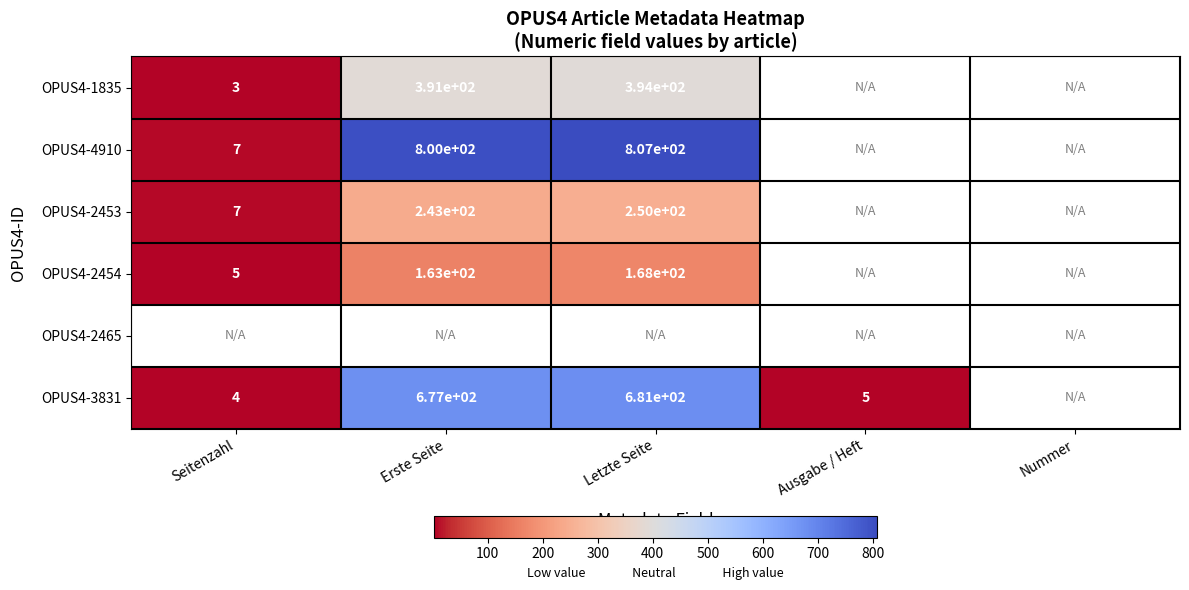

The OPUS4-1835 series shows 394 at Letzte Seite. True or false?

True